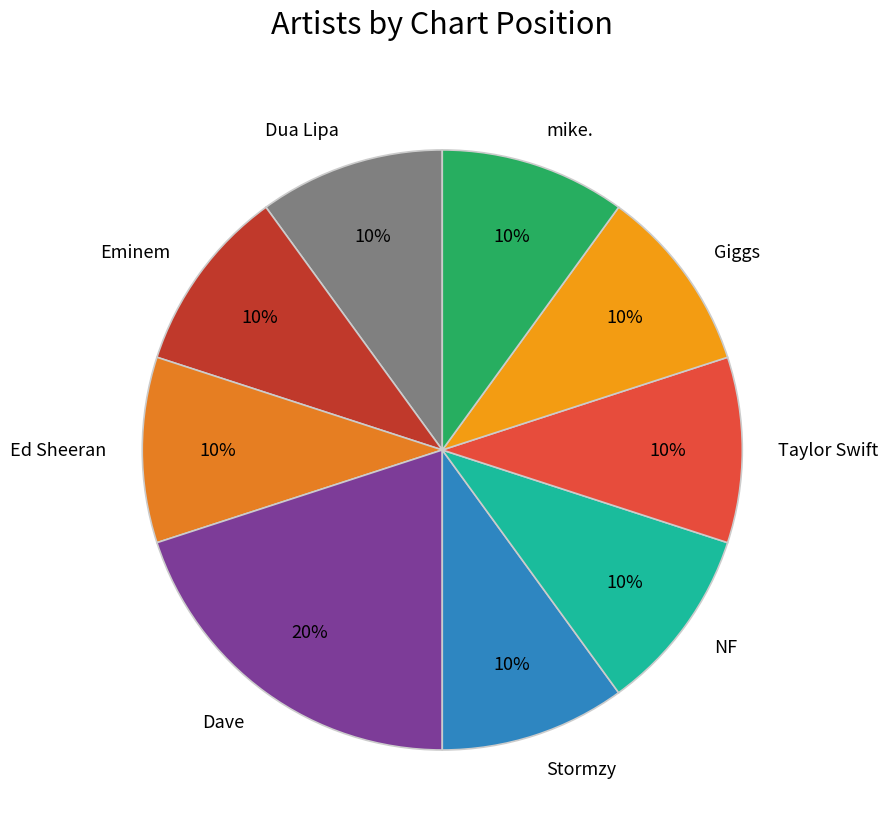

Do Dave and Giggs together represent more than half of the pie?

No